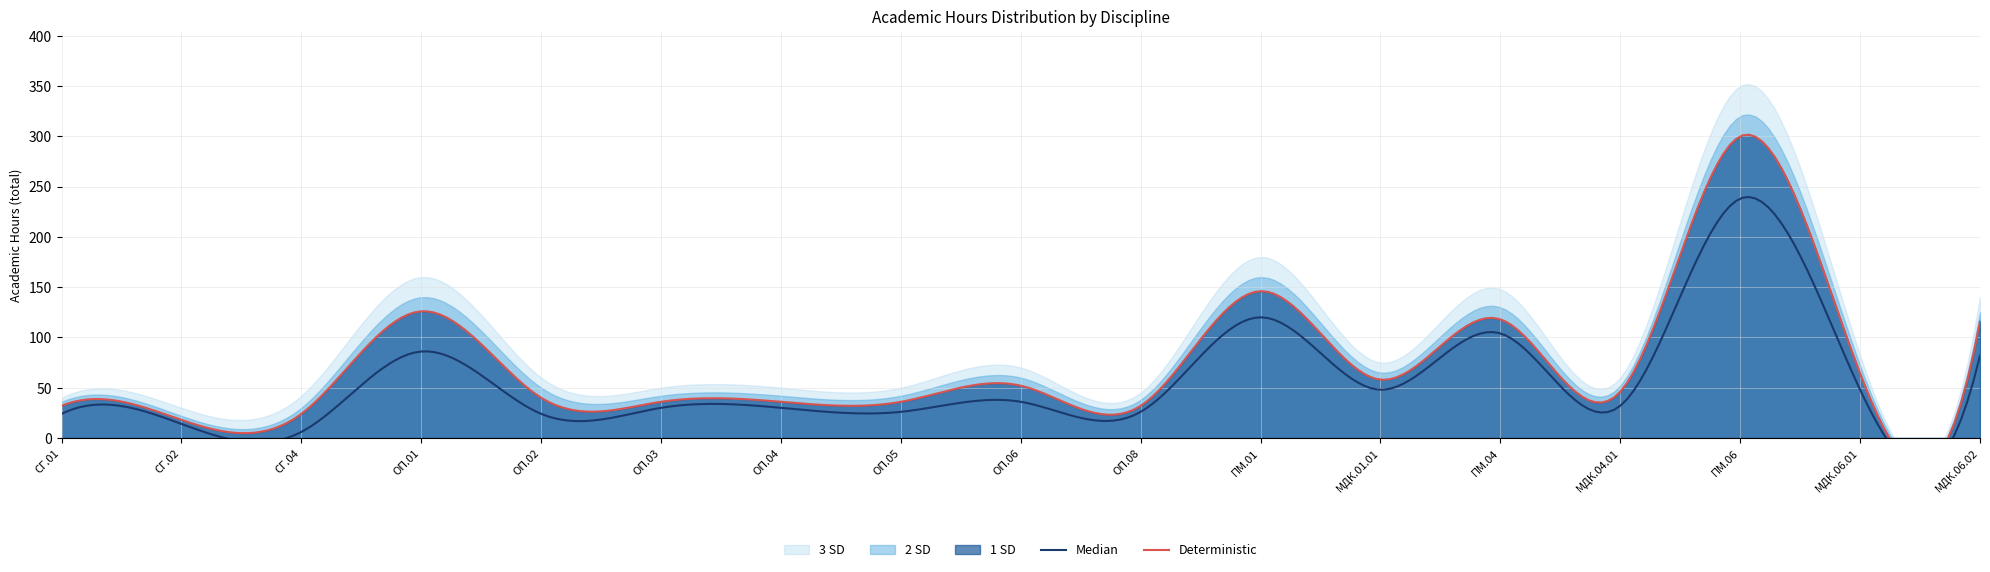

Count the number of categories in the chart.

17